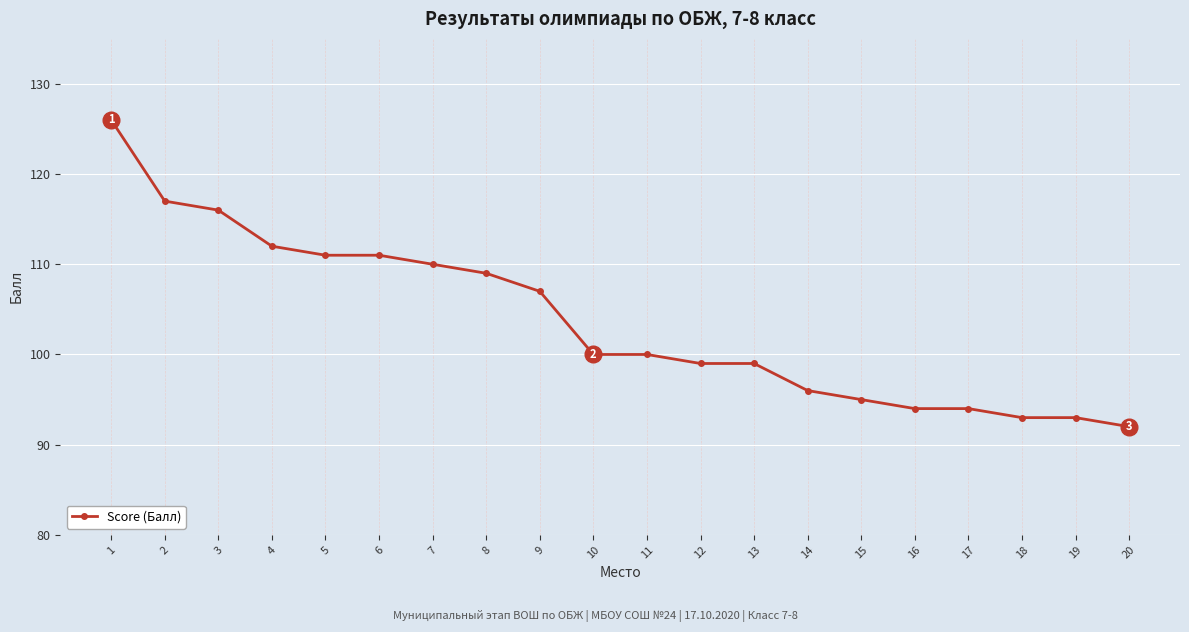

What is the ratio of the value at 15 to the value at 3?

0.8